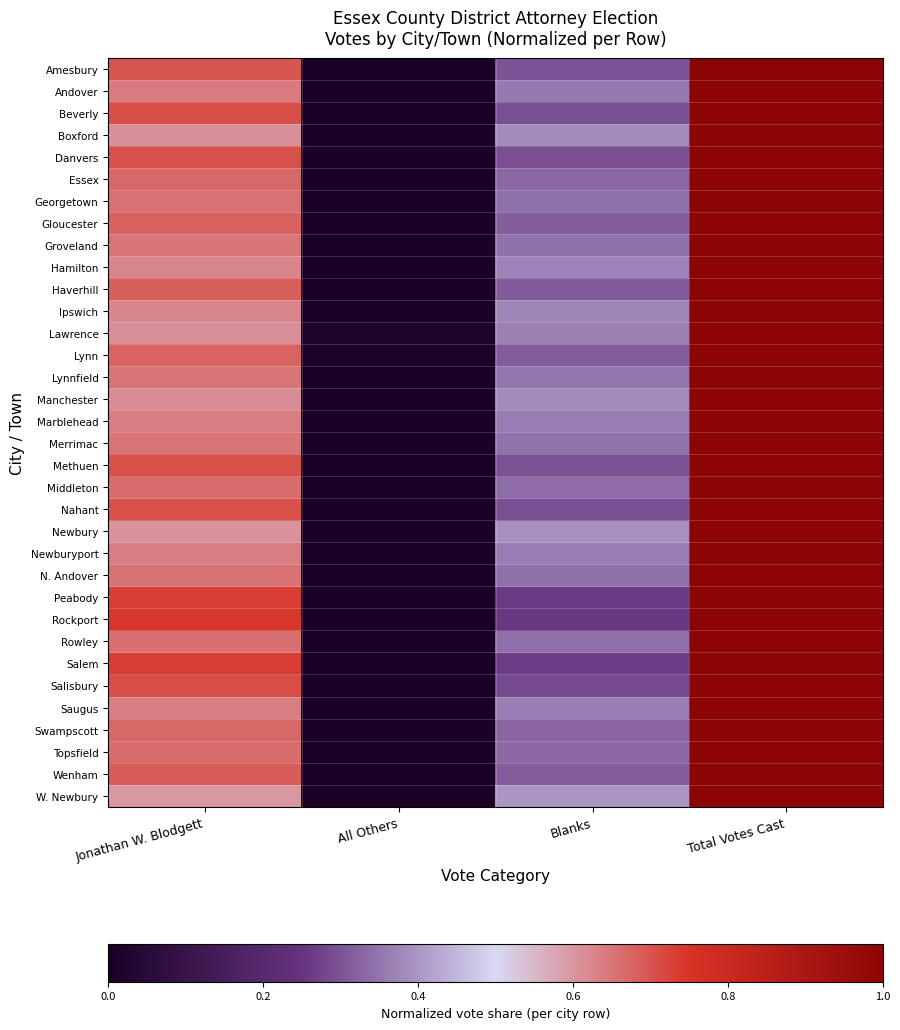

At how many categories does at least one series exceed 0?

4